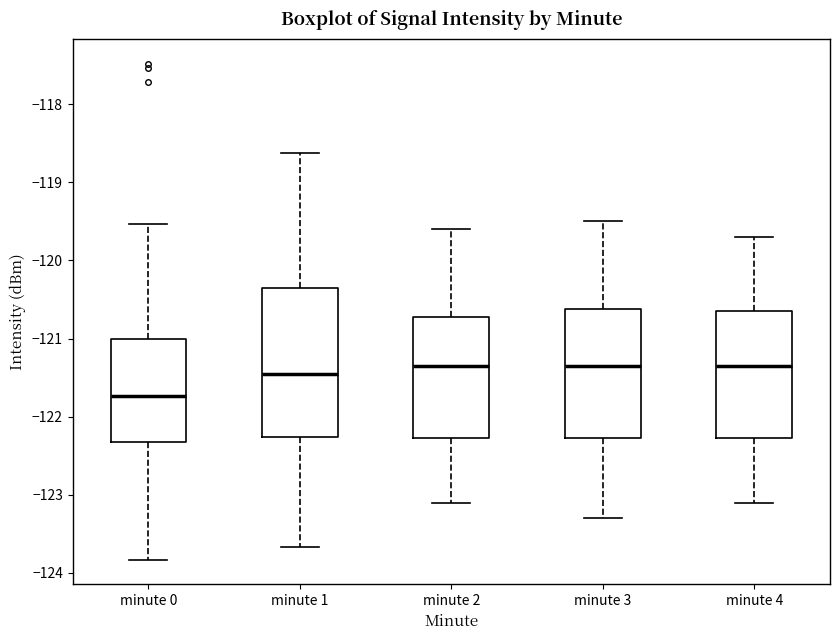

Reading left to right, read every box against the y-axis: the position of its median line, the range the box covers, and the ends of its whiskers. The values are not printed on the chart, so give them approximately, as read against the axis.

minute 0: median -121.7, box -122.3 to -121.0, whiskers -123.8 to -119.5
minute 1: median -121.4, box -122.3 to -120.3, whiskers -123.7 to -118.6
minute 2: median -121.3, box -122.3 to -120.7, whiskers -123.1 to -119.6
minute 3: median -121.3, box -122.3 to -120.6, whiskers -123.3 to -119.5
minute 4: median -121.3, box -122.3 to -120.6, whiskers -123.1 to -119.7